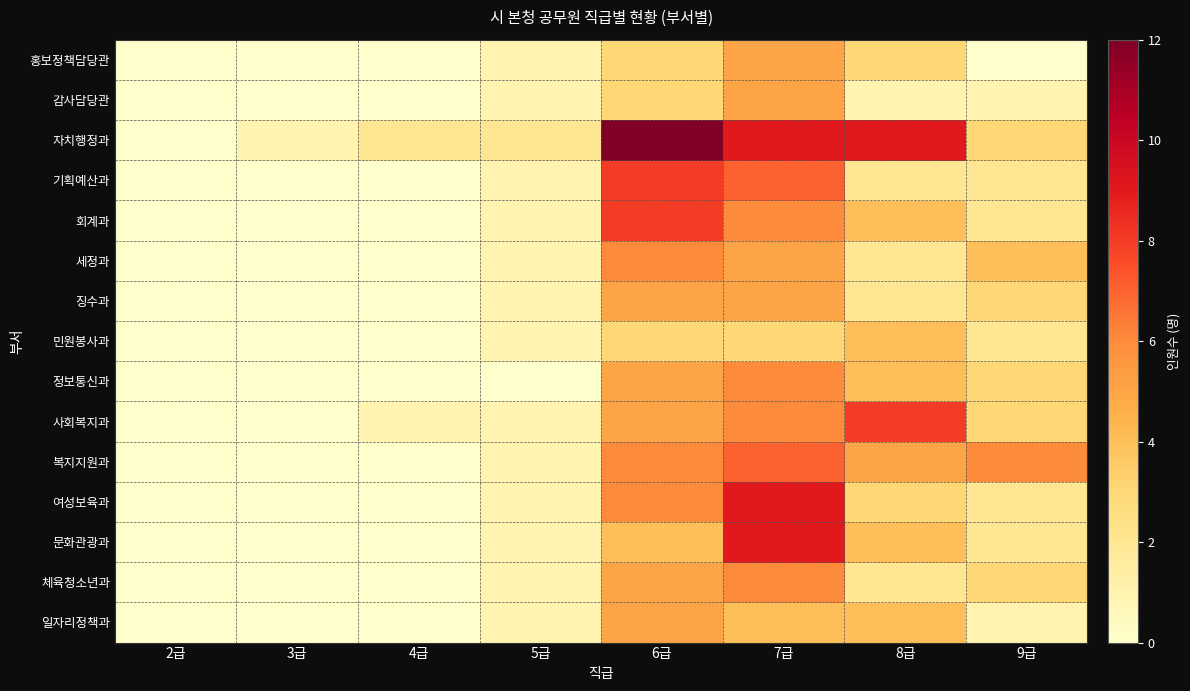

Reading left to right, transcribe all the data shown in this chart.

홍보정책담당관: 2급=0	3급=0	4급=0	5급=1	6급=3	7급=5	8급=3	9급=0
감사담당관: 2급=0	3급=0	4급=0	5급=1	6급=3	7급=5	8급=1	9급=1
자치행정과: 2급=0	3급=1	4급=2	5급=2	6급=12	7급=9	8급=9	9급=3
기획예산과: 2급=0	3급=0	4급=0	5급=1	6급=8	7급=7	8급=2	9급=2
회계과: 2급=0	3급=0	4급=0	5급=1	6급=8	7급=6	8급=4	9급=2
세정과: 2급=0	3급=0	4급=0	5급=1	6급=6	7급=5	8급=2	9급=4
징수과: 2급=0	3급=0	4급=0	5급=1	6급=5	7급=5	8급=2	9급=3
민원봉사과: 2급=0	3급=0	4급=0	5급=1	6급=3	7급=3	8급=4	9급=2
정보통신과: 2급=0	3급=0	4급=0	5급=0	6급=5	7급=6	8급=4	9급=3
사회복지과: 2급=0	3급=0	4급=1	5급=1	6급=5	7급=6	8급=8	9급=3
복지지원과: 2급=0	3급=0	4급=0	5급=1	6급=6	7급=7	8급=5	9급=6
여성보육과: 2급=0	3급=0	4급=0	5급=1	6급=6	7급=9	8급=3	9급=2
문화관광과: 2급=0	3급=0	4급=0	5급=1	6급=4	7급=9	8급=4	9급=2
체육청소년과: 2급=0	3급=0	4급=0	5급=1	6급=5	7급=6	8급=2	9급=3
일자리정책과: 2급=0	3급=0	4급=0	5급=1	6급=5	7급=4	8급=4	9급=1